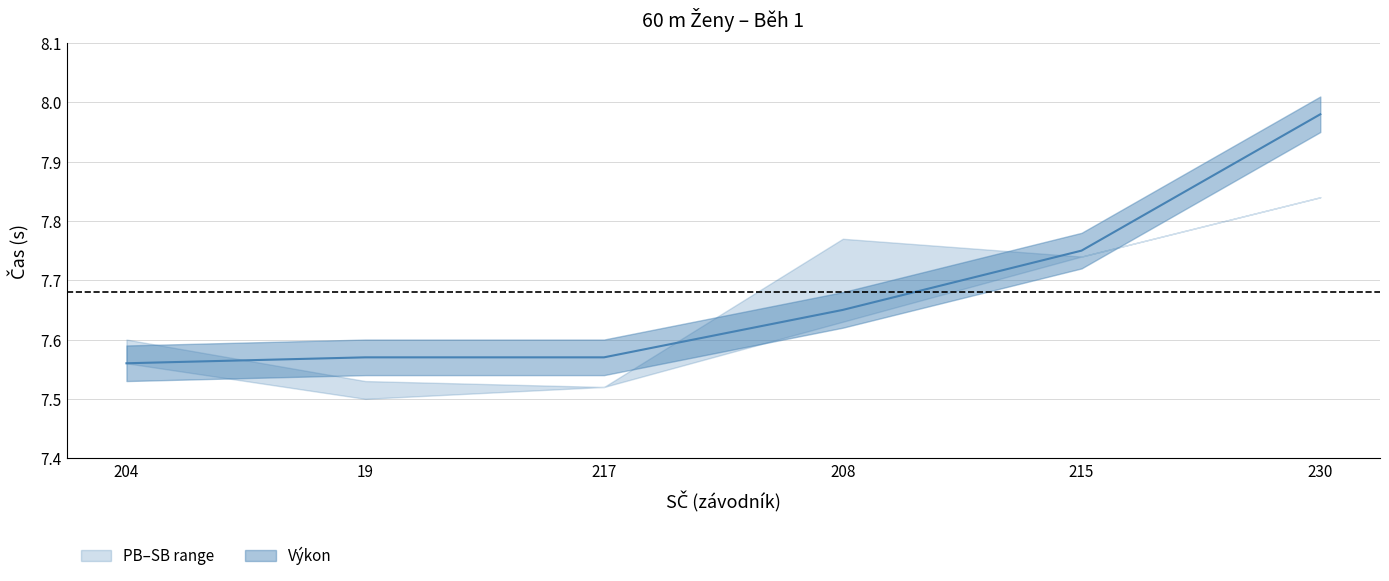

Is it true that SB equals 4.6 at 208?

False